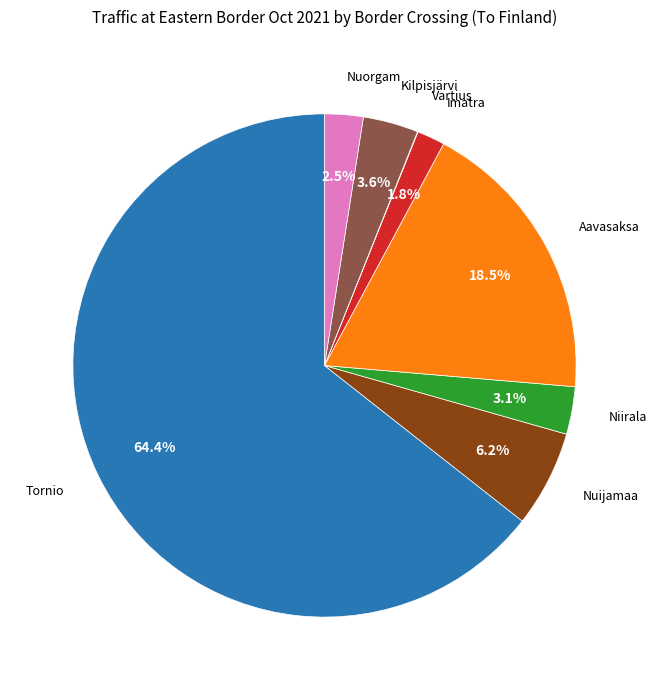

Is there any slice that represents more than half of the pie?

Yes